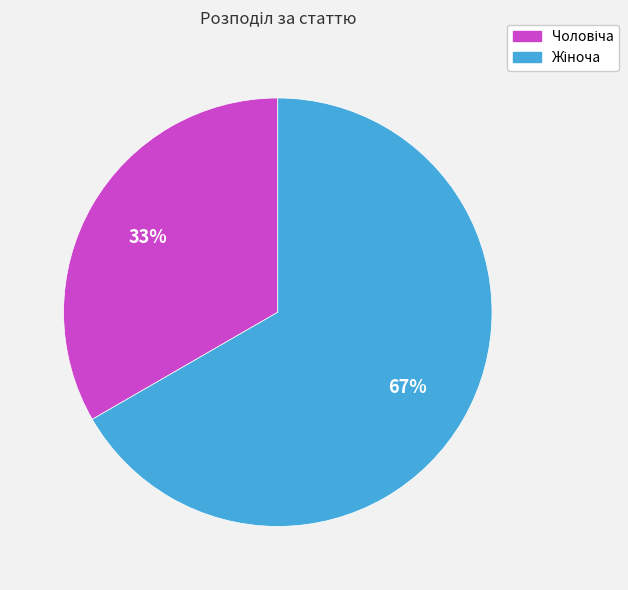

To the nearest percent, what is the average slice percentage?

50%